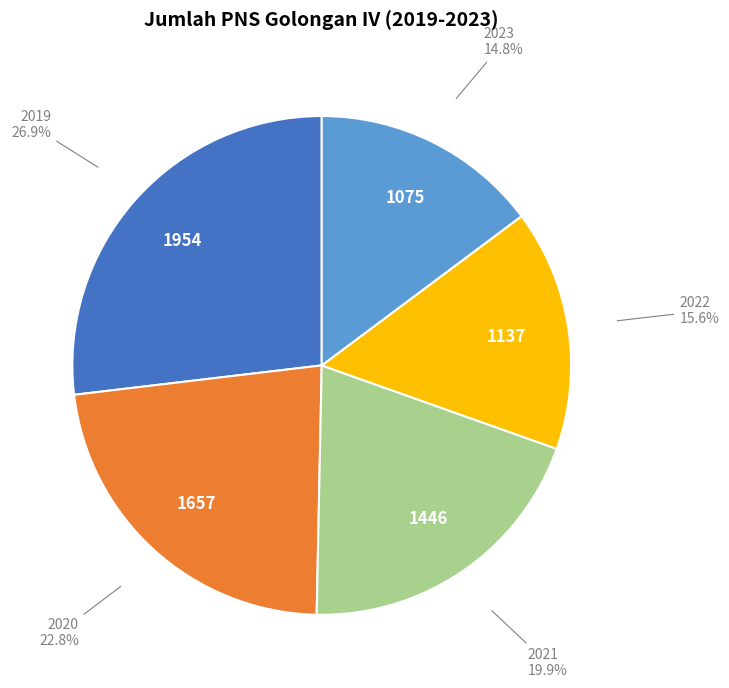

Does any single category account for the majority?

No